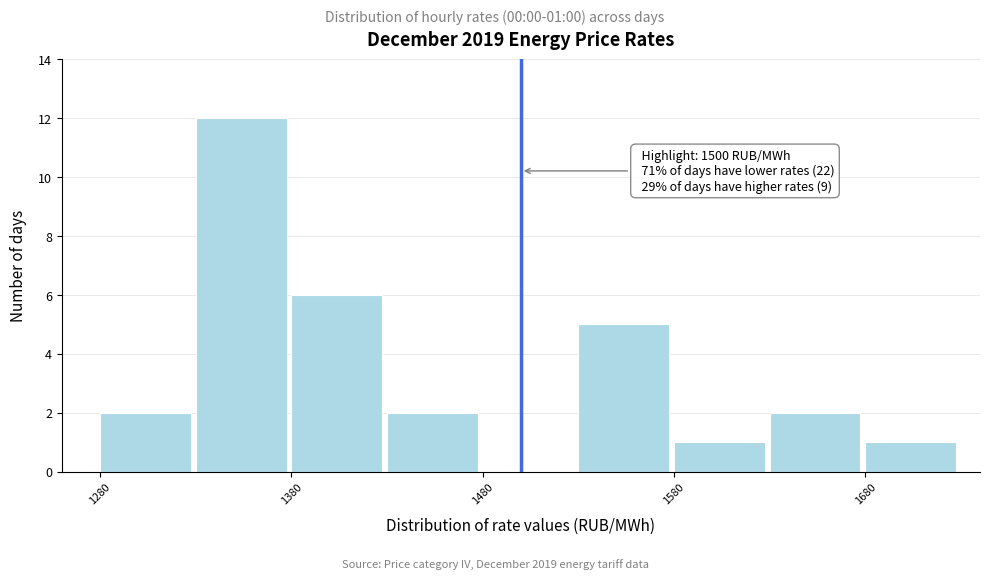

Which range on the x-axis has the tallest bar?

1330 to 1380